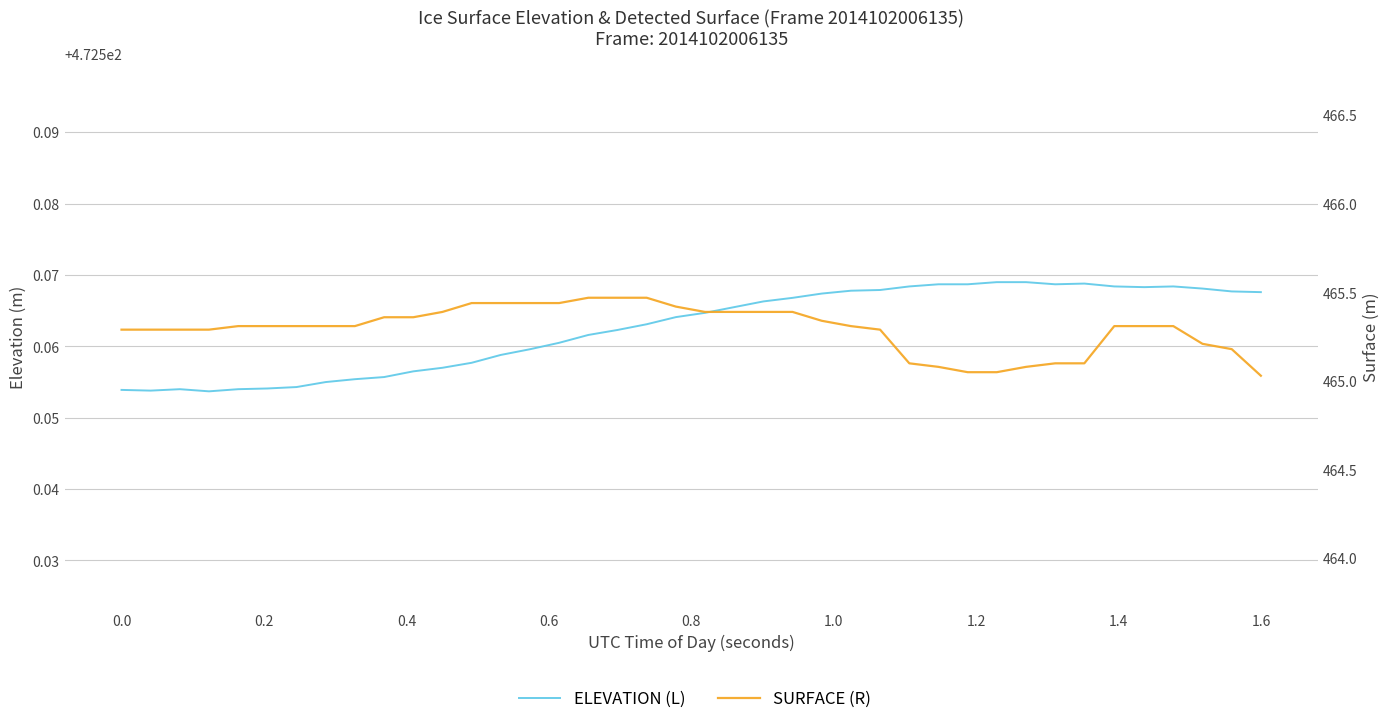

How many data points does each series have?

40